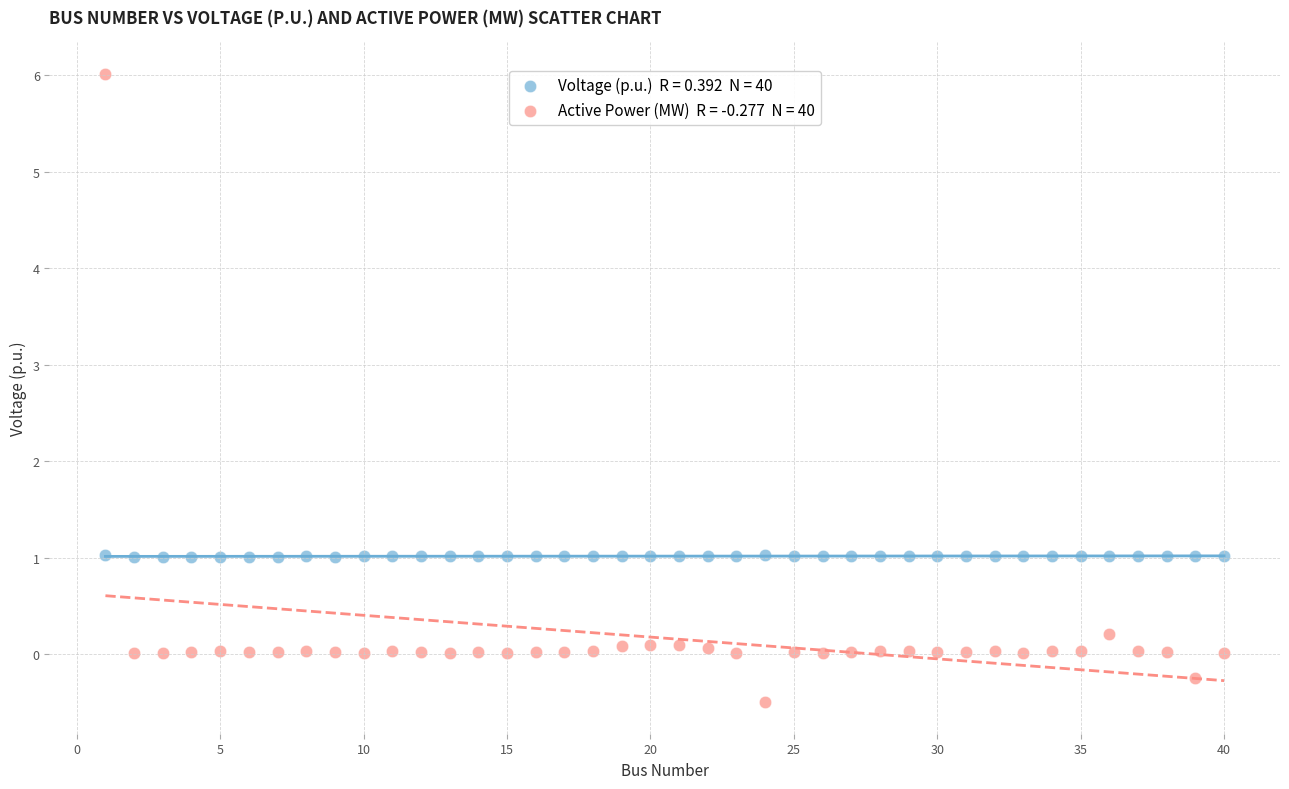

Across all data points, what is the range of Y values (max minus min)?

6.5